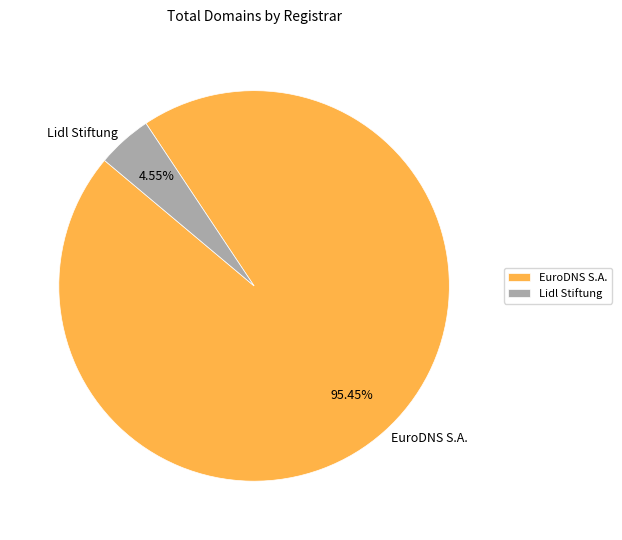

True or false: Lidl Stiftung accounts for 5% of the total.

True